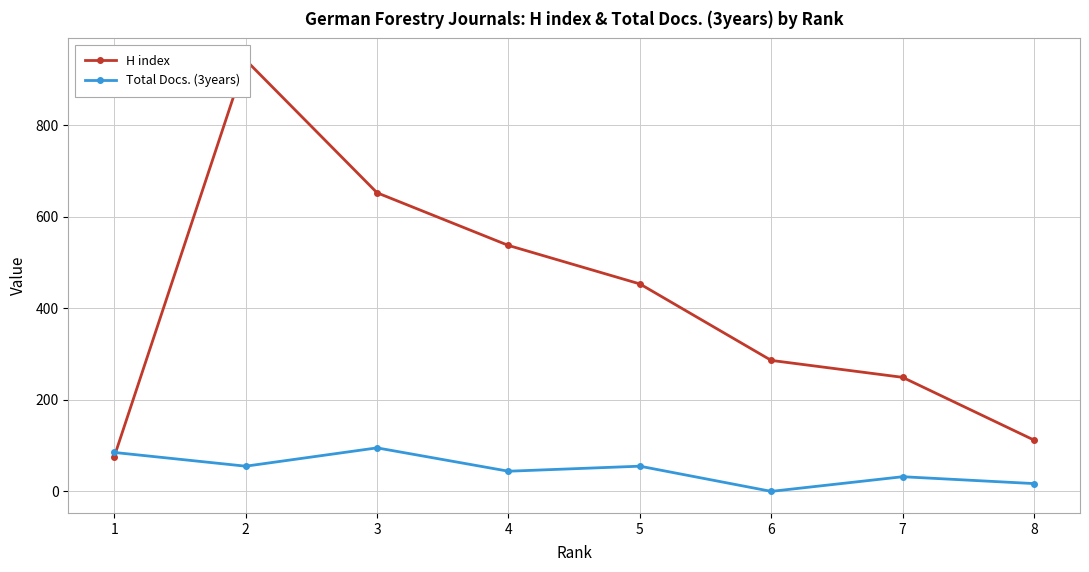

Reading right to left, transcribe all the data shown in this chart.

H index: 8=112	7=249	6=286	5=453	4=537	3=652	2=942	1=76
Total Docs. (3years): 8=17	7=32	6=0	5=55	4=44	3=95	2=55	1=85